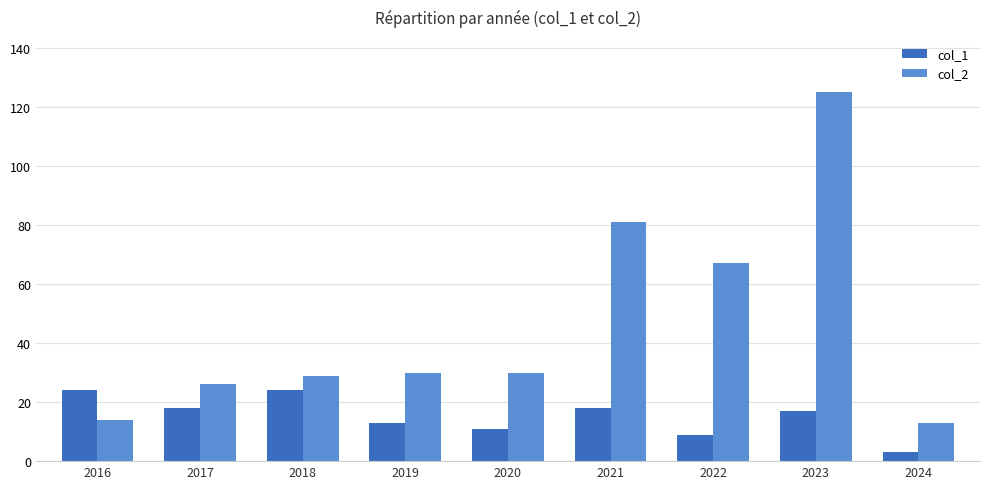

Which series changed the most between 2017 and 2018?

col_1